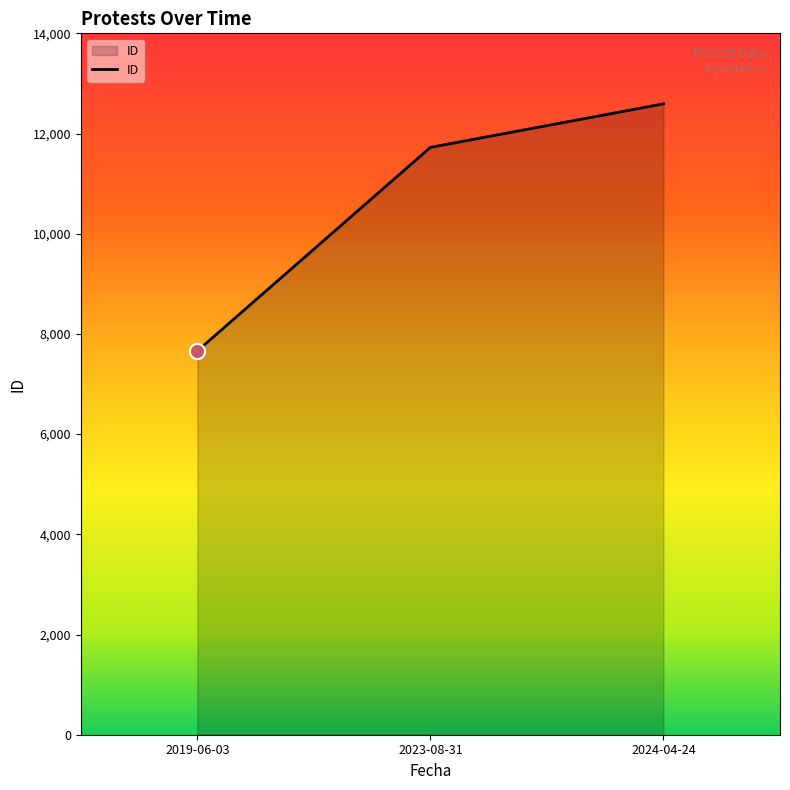

Approximately how many times larger is the value at 2024-04-24 compared to 2023-08-31?

1.1